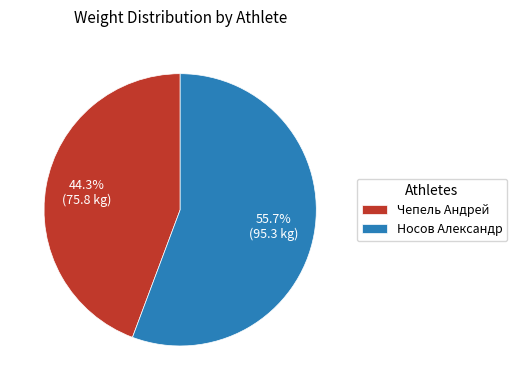

What is the majority slice?

Носов Александр